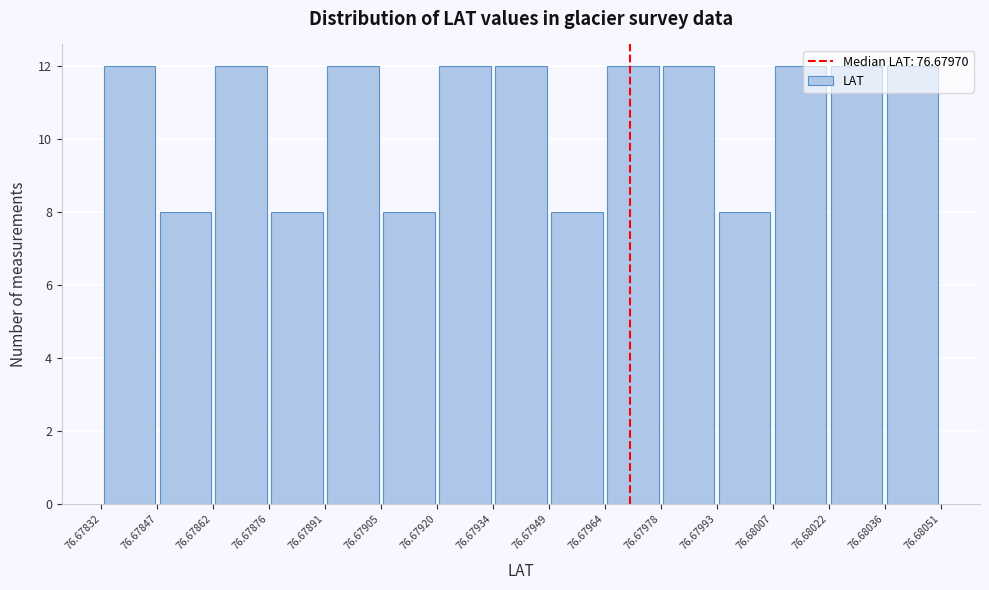

Reading left to right, transcribe this chart: for each bar, give the range it covers on the x-axis and its height. The values are not printed on the chart, so give them approximately, as read against the axis.

76.67832 to 76.67847: 12
76.67847 to 76.67862: 8
76.67862 to 76.67876: 12
76.67876 to 76.67891: 8
76.67891 to 76.67905: 12
76.67905 to 76.67920: 8
76.67920 to 76.67934: 12
76.67934 to 76.67949: 12
76.67949 to 76.67964: 8
76.67964 to 76.67978: 12
76.67978 to 76.67993: 12
76.67993 to 76.68007: 8
76.68007 to 76.68022: 12
76.68022 to 76.68036: 12
76.68036 to 76.68051: 12